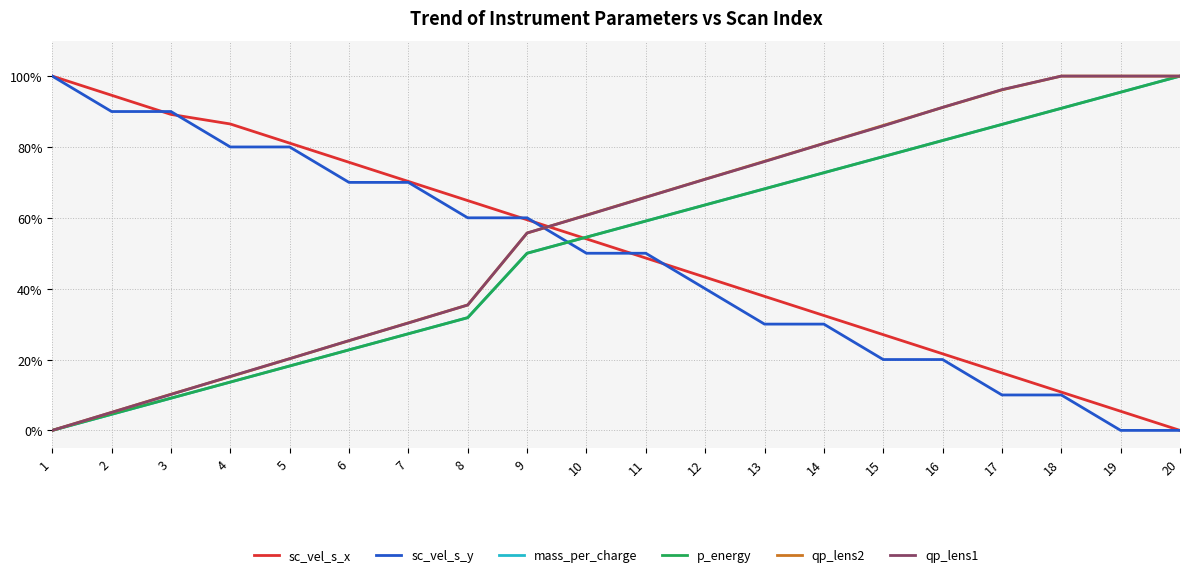

What are all the series names shown in the legend?

sc_vel_s_x, sc_vel_s_y, mass_per_charge, p_energy, qp_lens2, qp_lens1